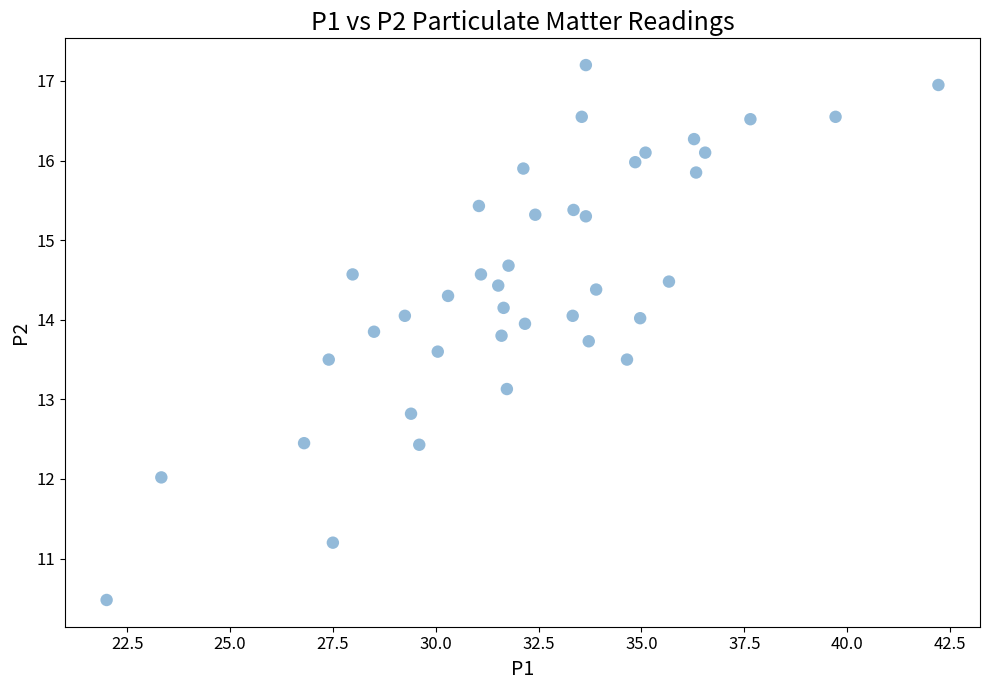

What is the range of Y values (max minus min)?

6.7